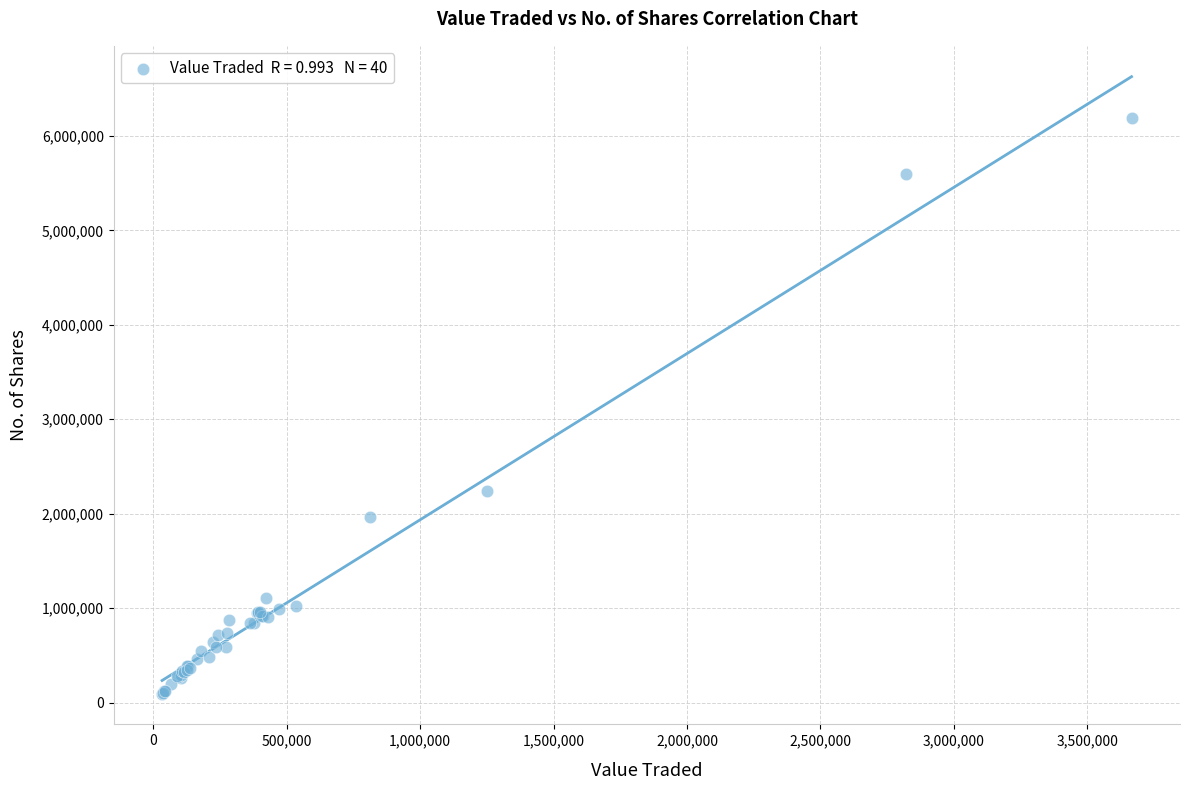

What Y value in the scatter plot is closest to 3141214?

2241289